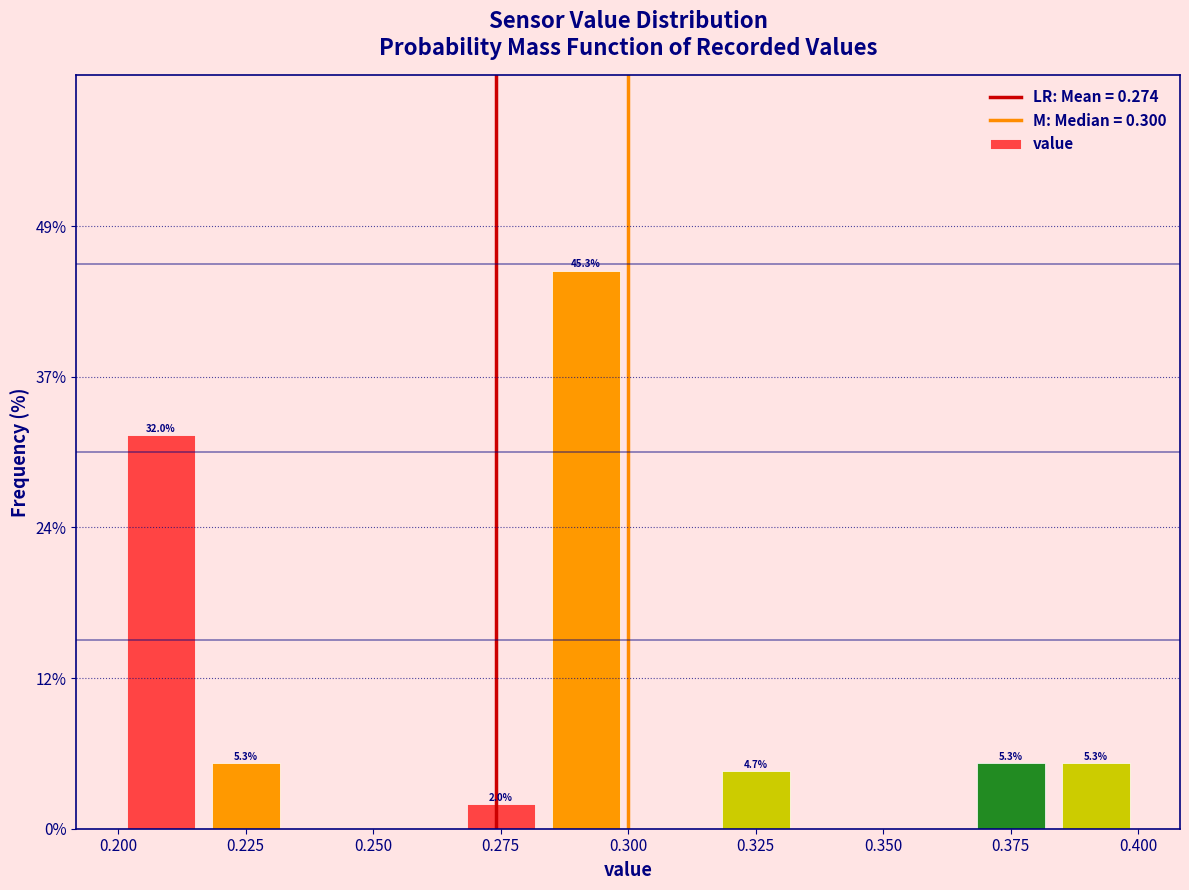

Around what value on the x-axis is the tallest bar? Give the approximate position of its centre, as read against the axis.

0.290